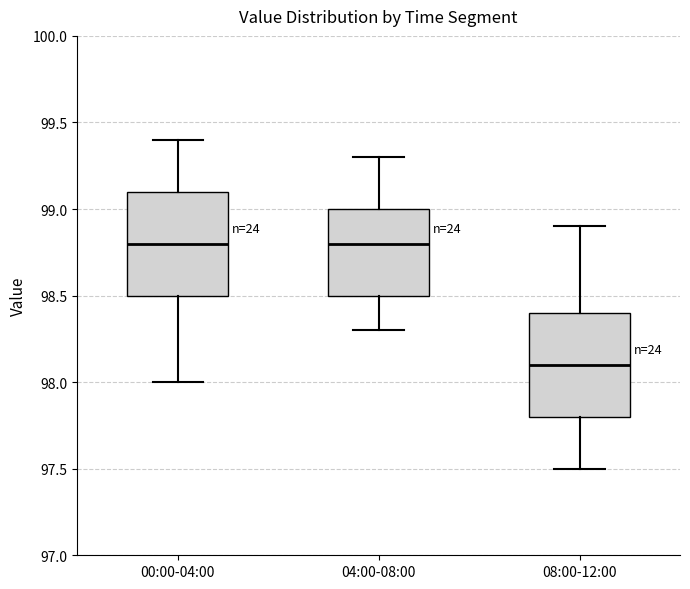

Which box's median line is the lowest?

08:00-12:00